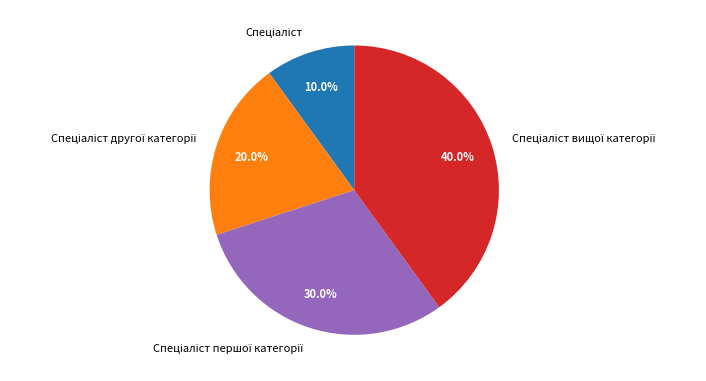

How many segments does this pie chart have?

4